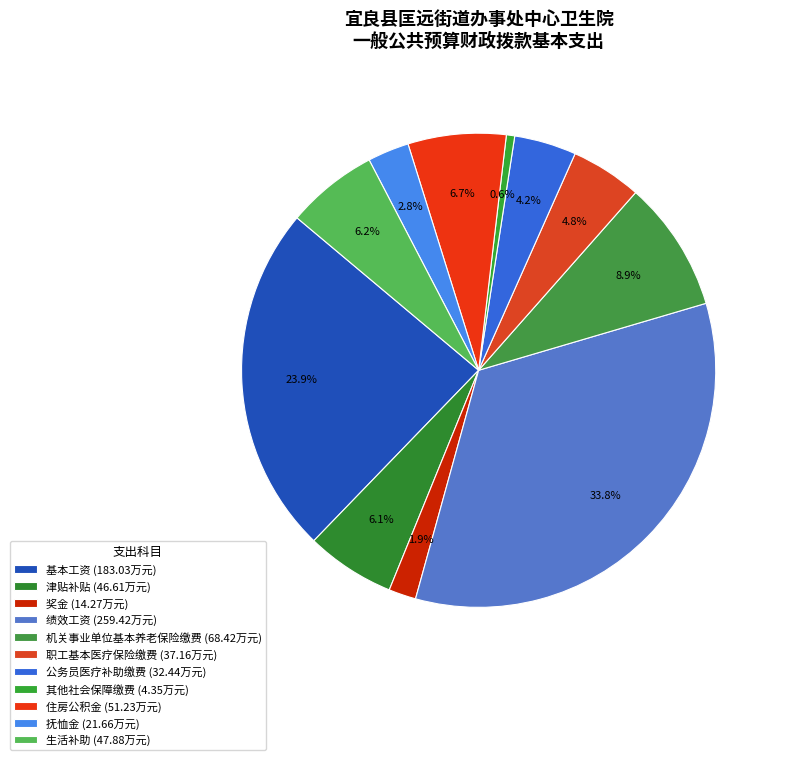

The 其他社会保障缴费 slice represents 8% of the pie. True or false?

False